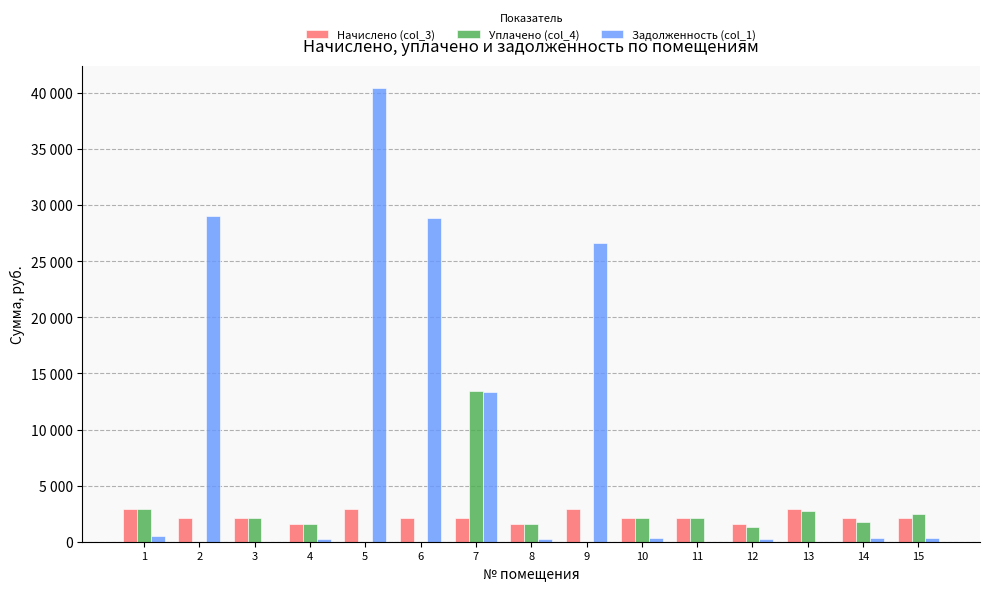

What is the sum of all Задолженность (col_1) values?

140599.0